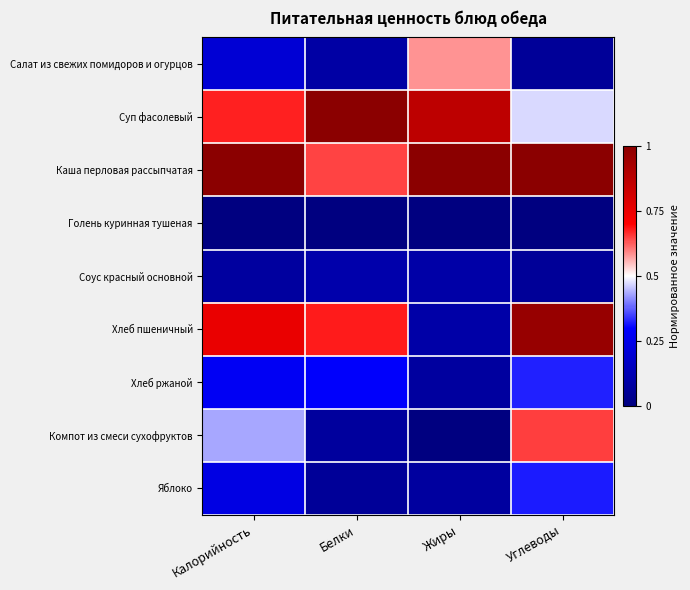

Rank the series at Жиры from lowest to highest value.

Голень куринная тушеная, Компот из смеси сухофруктов, Хлеб ржаной, Яблоко, Соус красный основной, Хлеб пшеничный, Салат из свежих помидоров и огурцов, Суп фасолевый, Каша перловая рассыпчатая